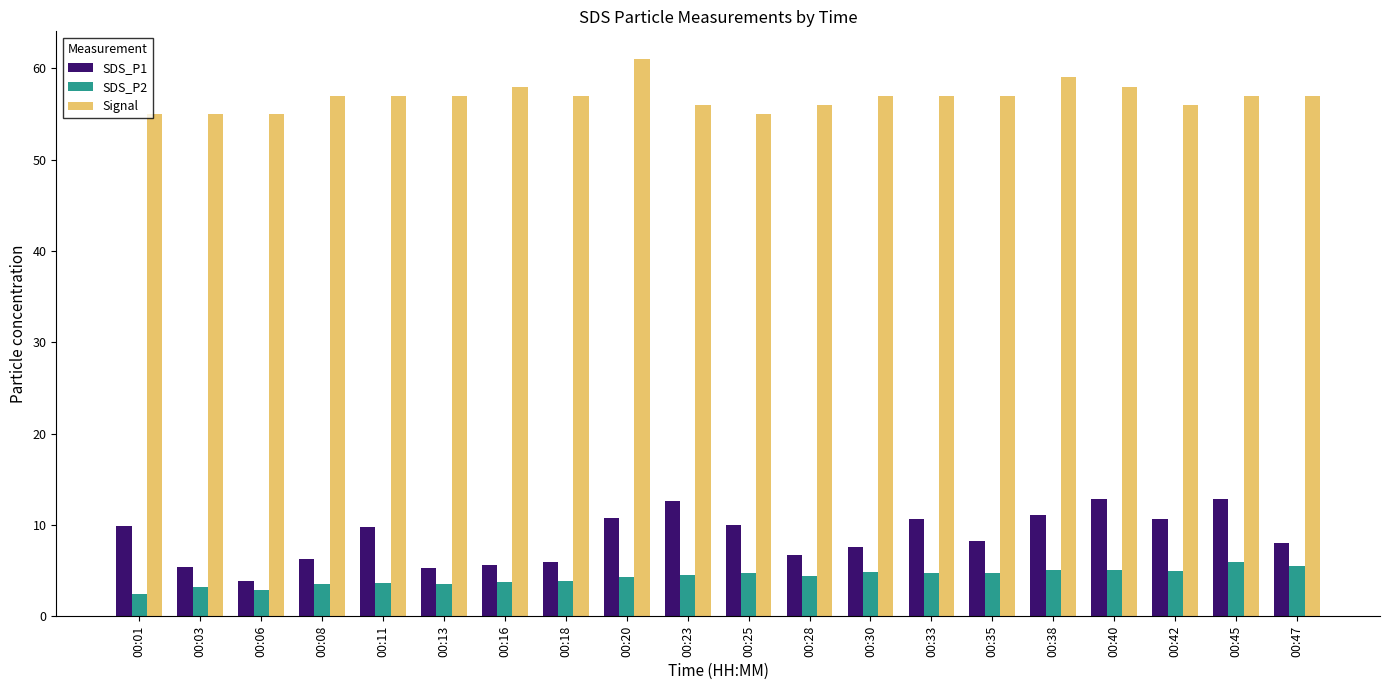

The value of SDS_P2 at 00:13 is 3.5. True or false?

True